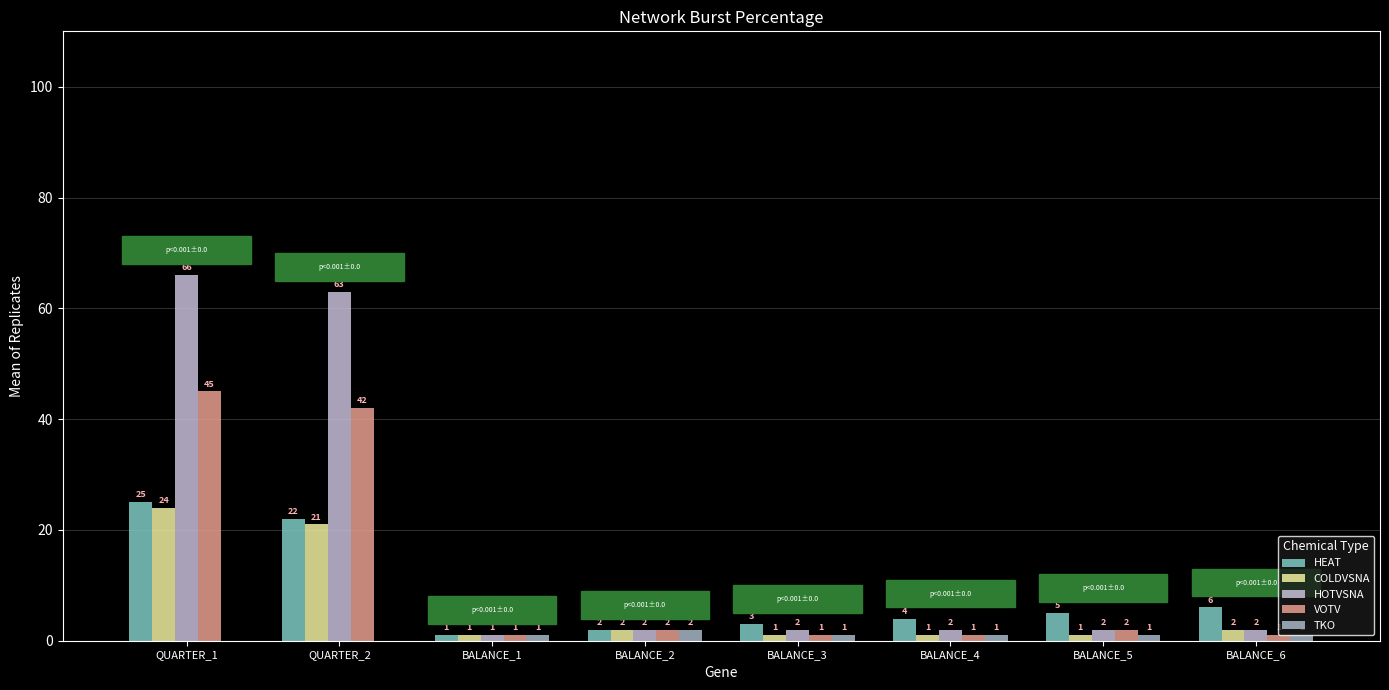

What are all the series names shown in the legend?

HEAT, COLDVSNA, HOTVSNA, VOTV, TKO